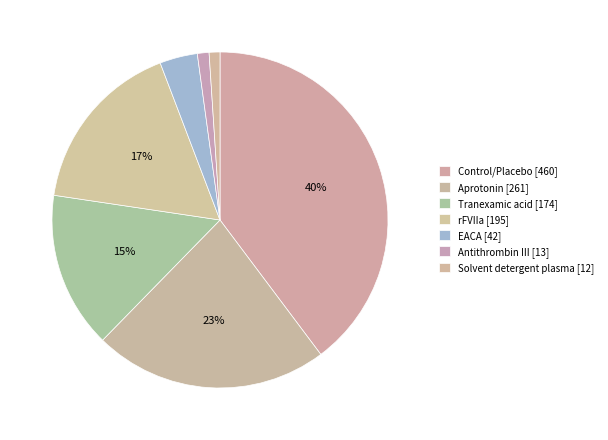

Count the number of slices in the pie.

7